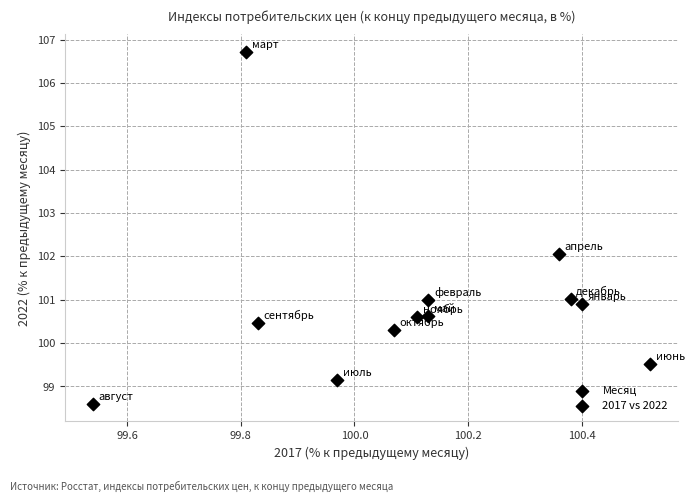

What is the range of X values (max minus min)?

1.0